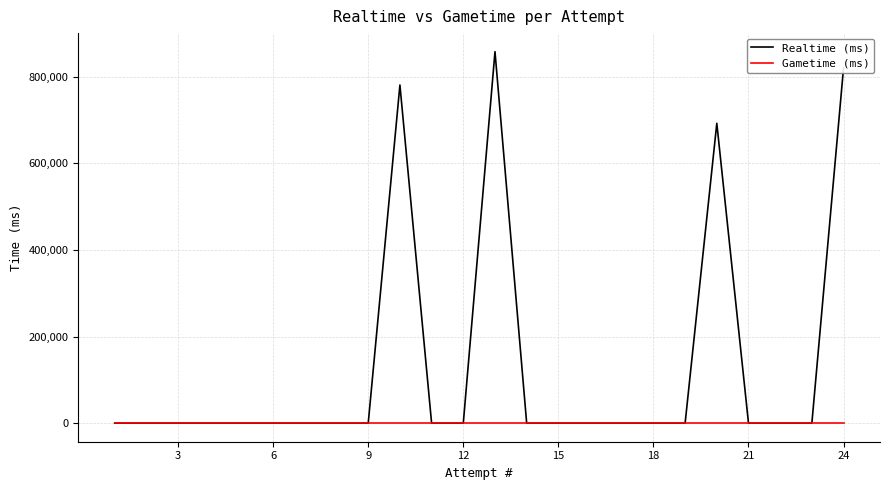

At how many categories does at least one series exceed 13436?

4